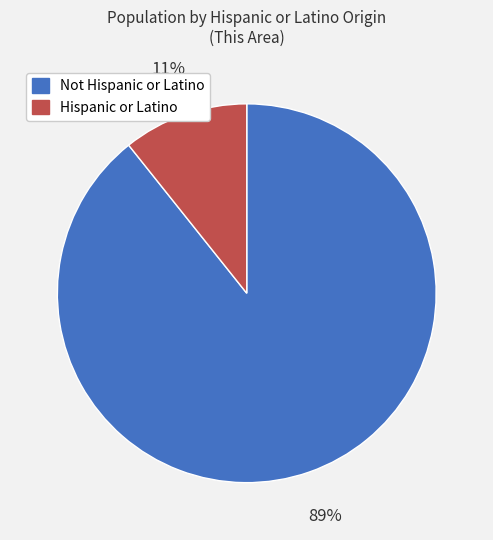

Do Hispanic or Latino and Not Hispanic or Latino together represent more than half of the pie?

Yes